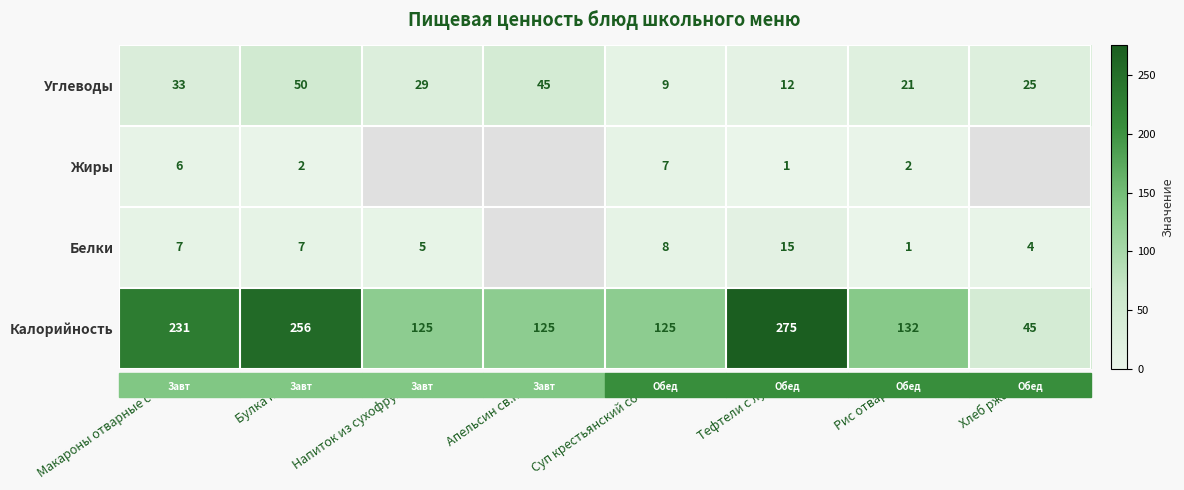

At how many categories does at least one series exceed 123?

7